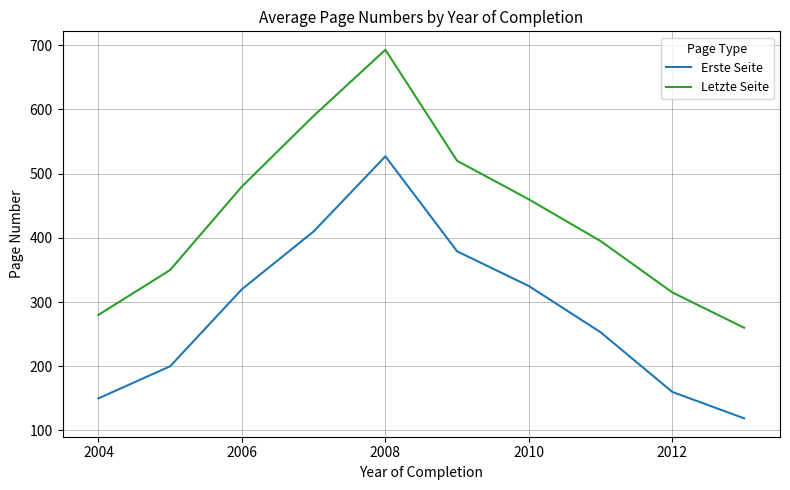

Which series has the largest range (max minus min)?

Letzte Seite